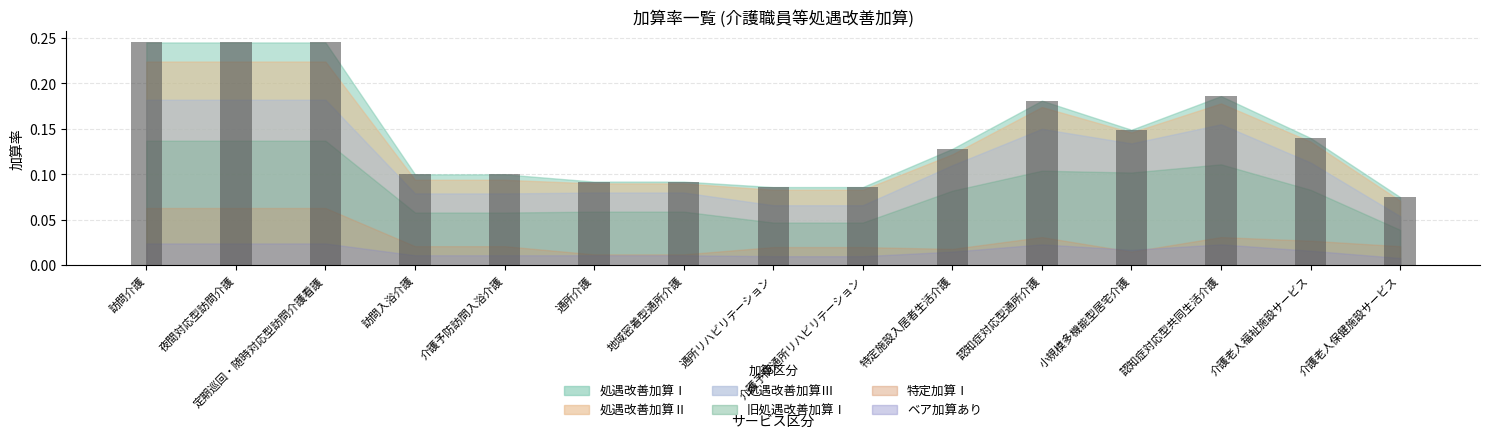

Count the values in the range 0 to 1.

15